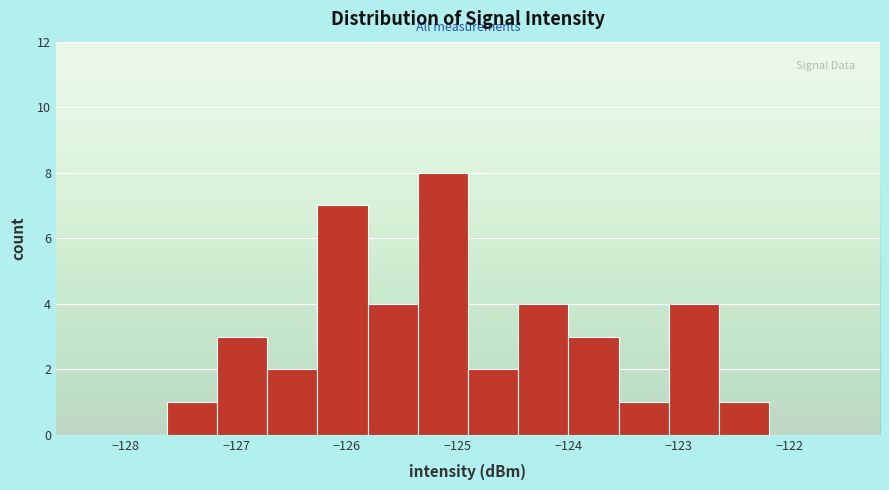

How tall is the bar that spans -127.2 to -126.7 on the x-axis? Neither the bar edges nor the heights are printed on the chart, so give them approximately, as read against the axes.

3